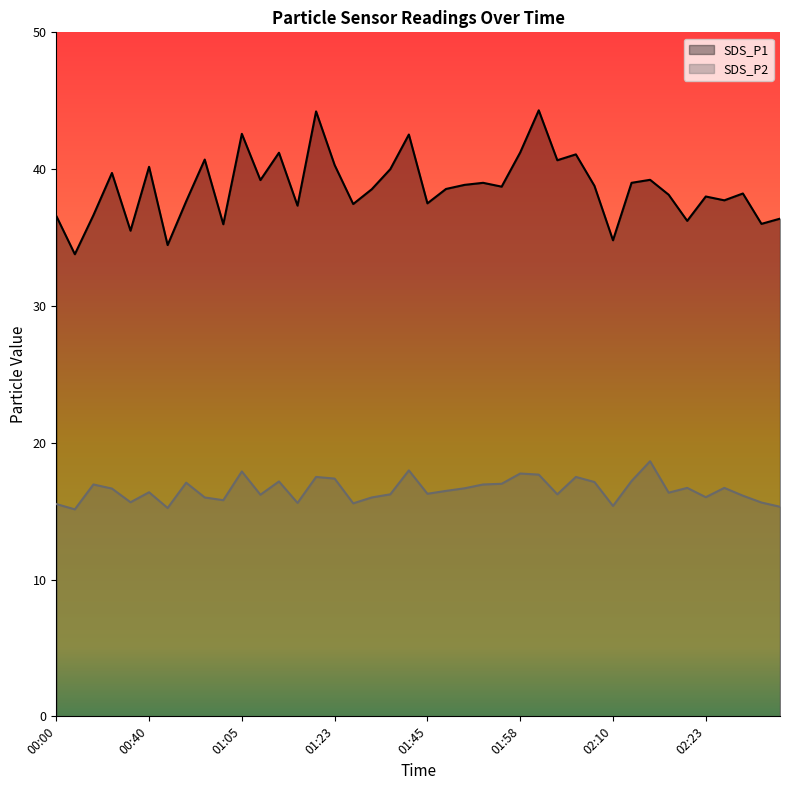

What position from the left is 02:03?

28